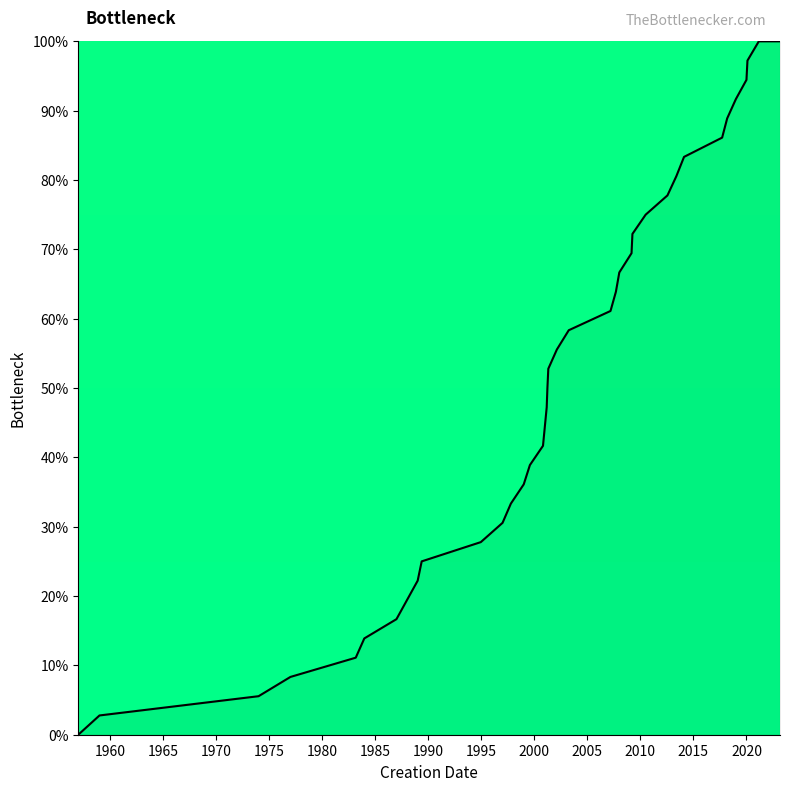

How many values are above zero?

35